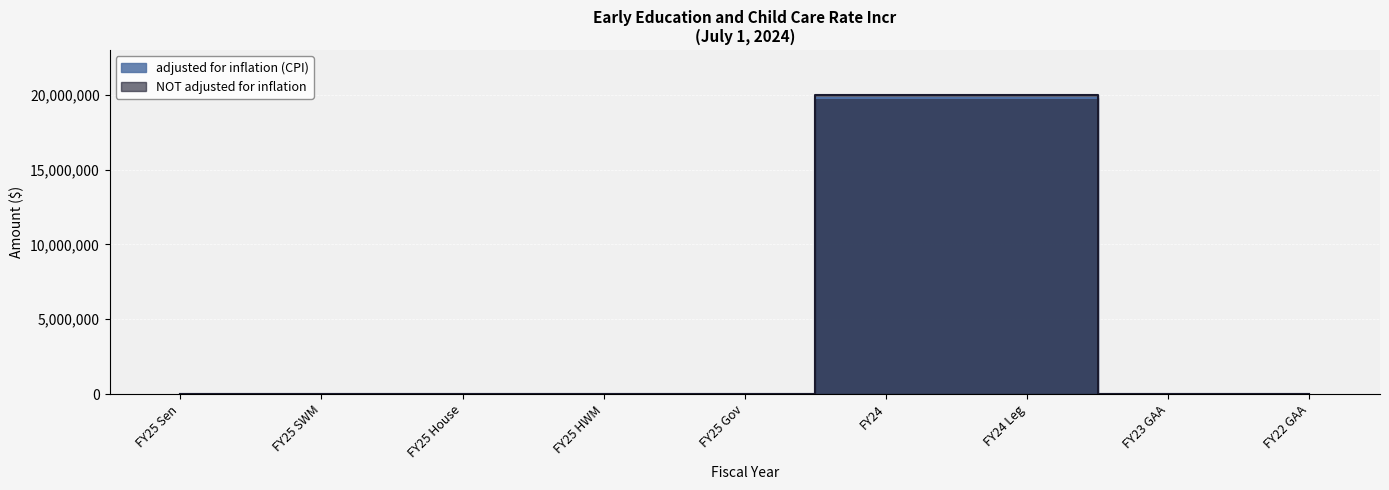

At FY24, list the series in order from smallest to largest.

adjusted for inflation (CPI), NOT adjusted for inflation